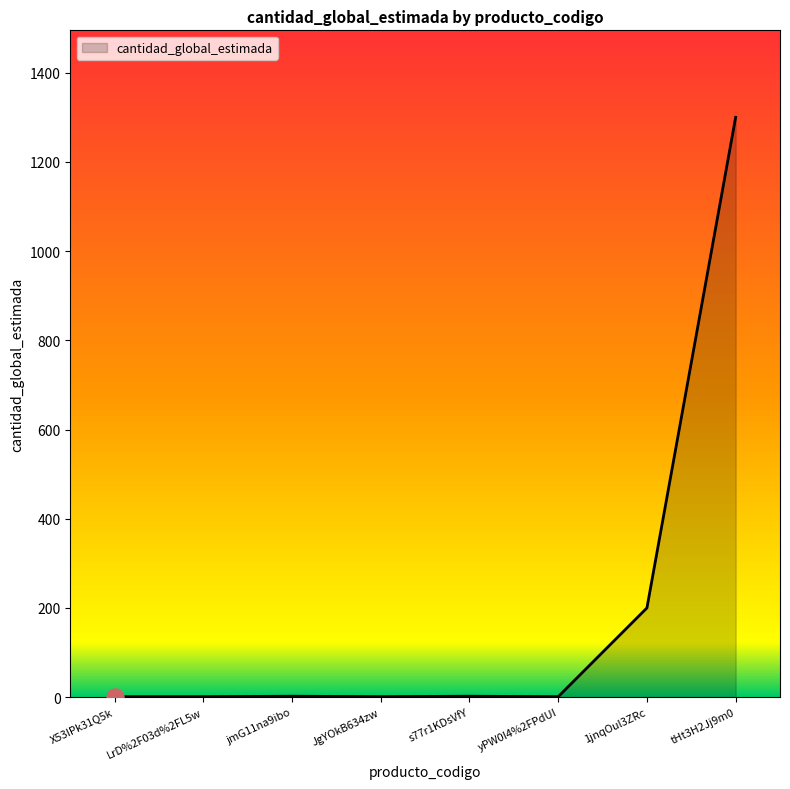

What is the change in value from yPW0I4%2FPdUI to 1jnqOul3ZRc?

+199